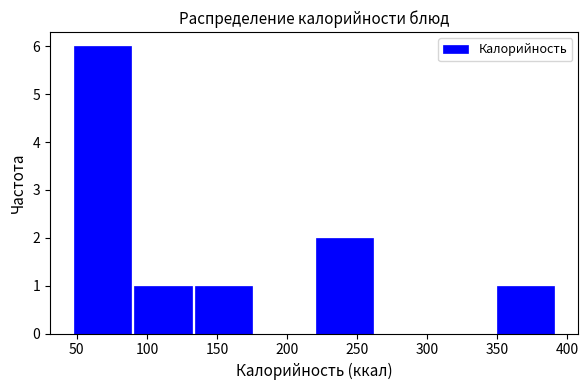

Reading left to right, list every bar in this chart as the range it spans on the x-axis followed by its height. Neither the bar edges nor the heights are printed on the chart, so give them approximately, as read against the axes.

50 to 90: 6
90 to 135: 1
135 to 175: 1
175 to 220: 0
220 to 265: 2
265 to 305: 0
305 to 350: 0
350 to 395: 1